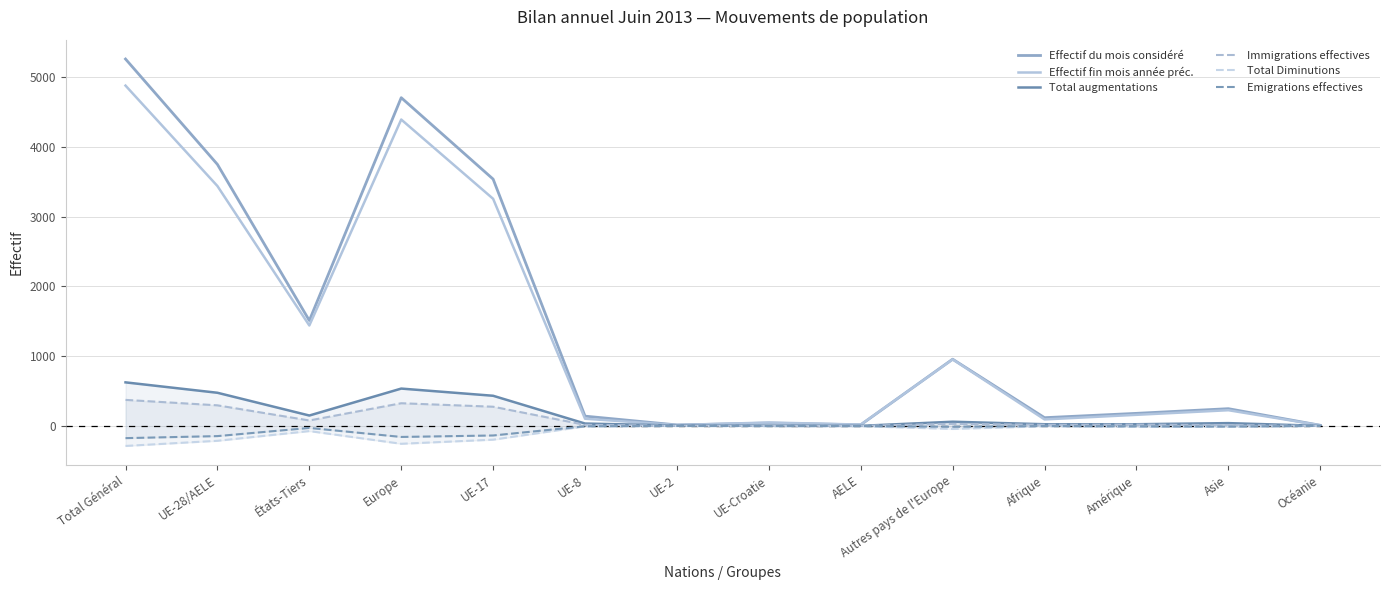

What is the label of the 3rd point from the right?

Amérique